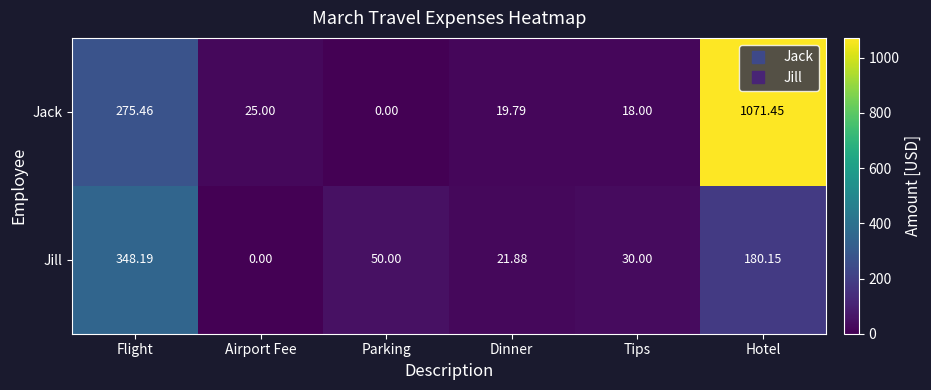

Where does the Jill series first go above 50?

Flight